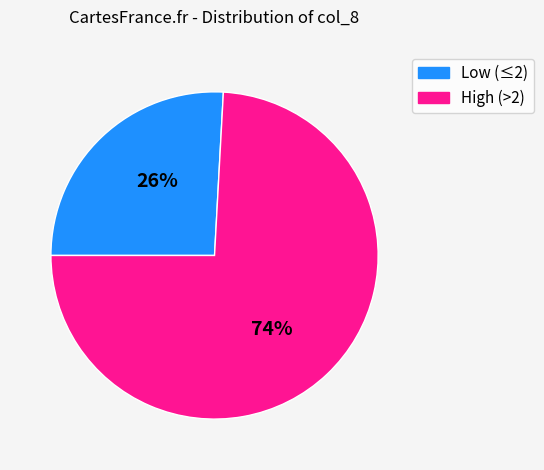

Is the sum of High (>2) and Low (≤2) greater than half?

Yes